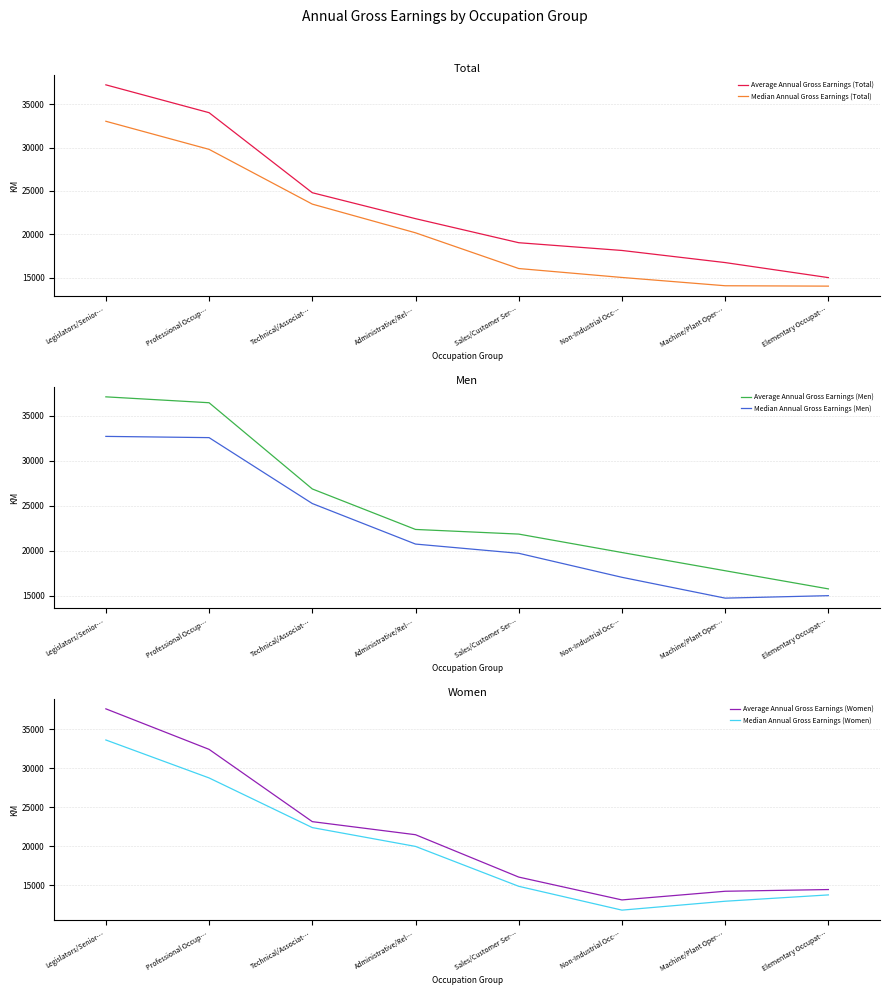

The Average Annual Gross Earnings (Men) series shows 24541 at Elementary Occupat…. True or false?

False